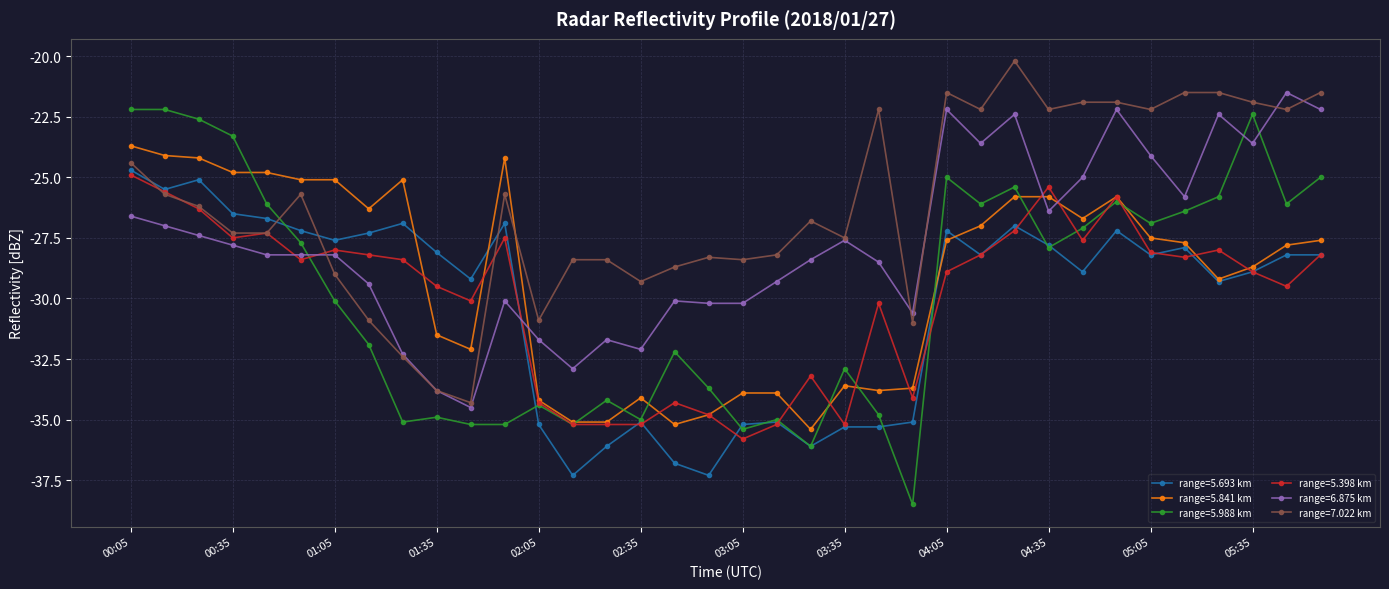

Which series has the widest spread of values?

range=5.988 km